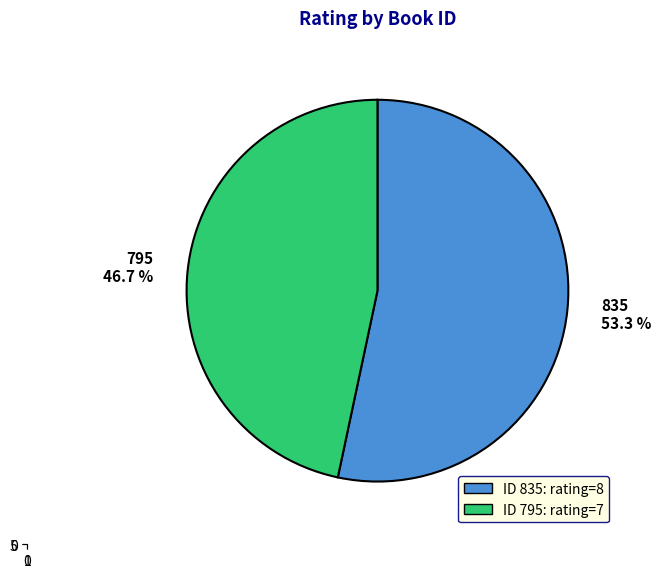

Count the number of slices in the pie.

2